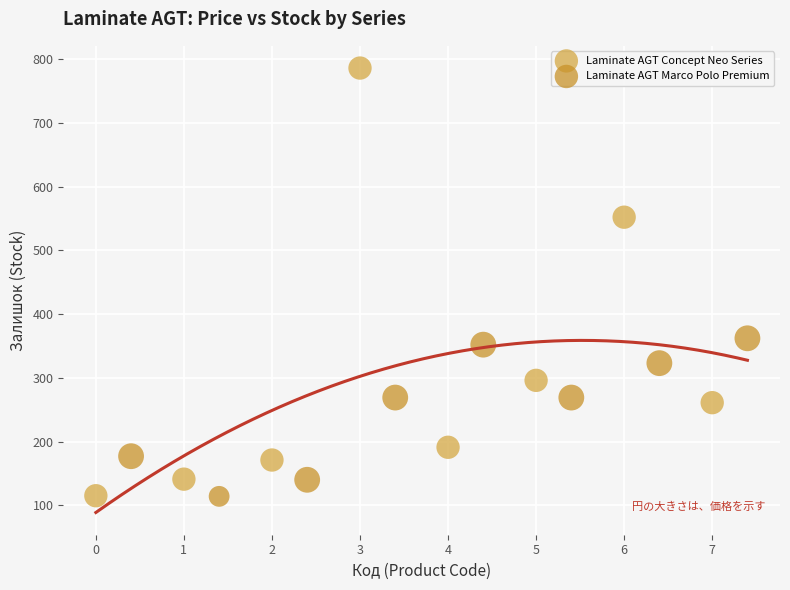

Which series contains the highest Y value?

Laminate AGT Concept Neo Series